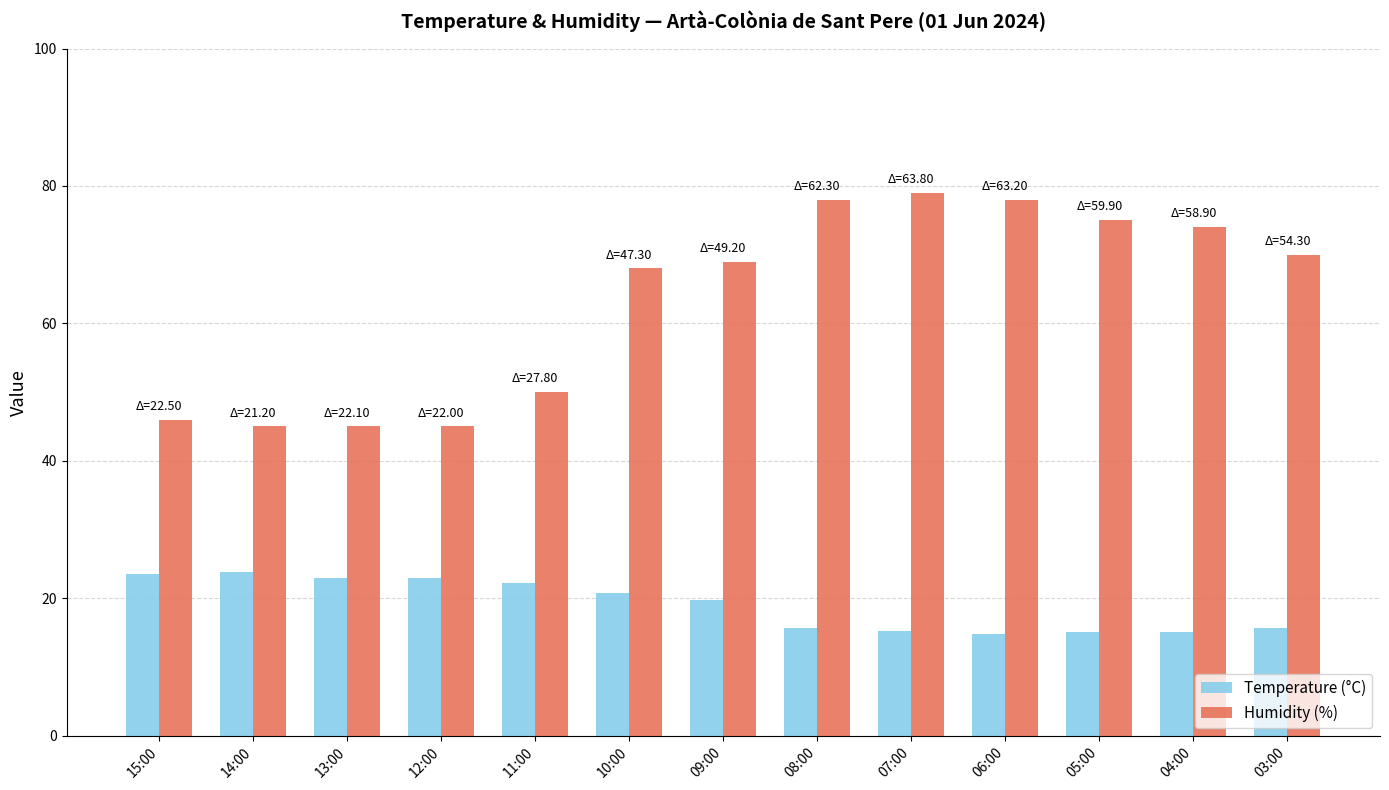

Is the value of Humidity (%) at 14:00 greater than the value of Temperature (°C) at 03:00?

Yes